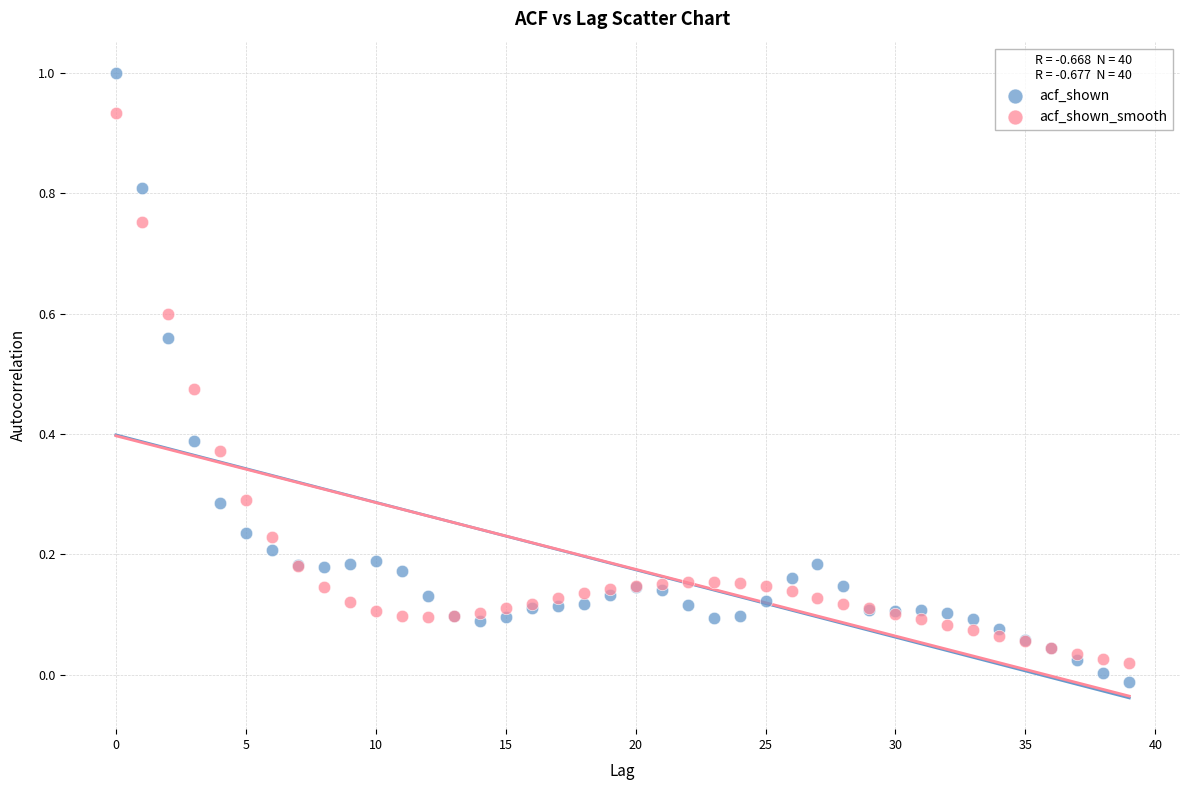

Which series contains the lowest Y value?

acf_shown